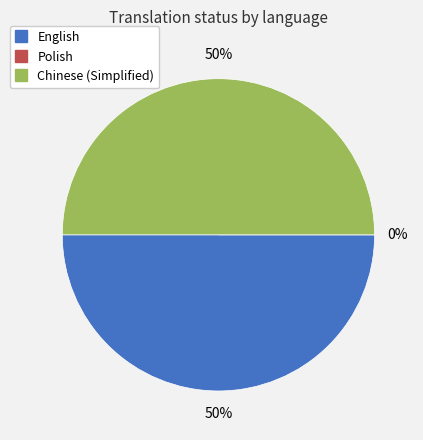

Rank the categories by value from highest to lowest.

English, Chinese (Simplified), Polish